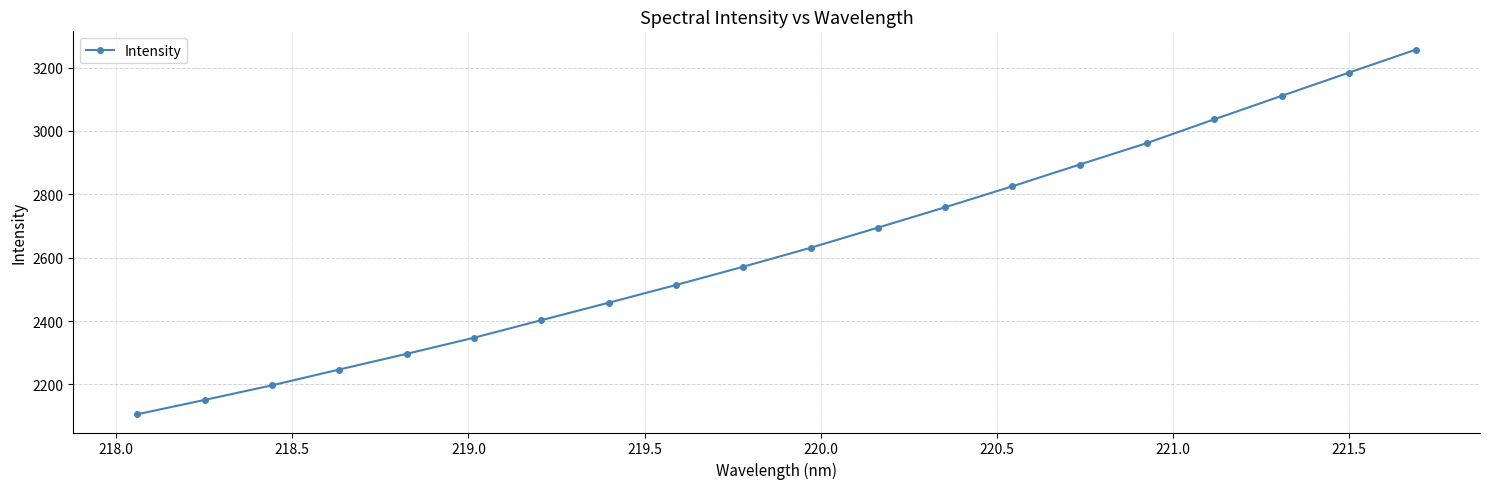

What is the value of the 8th point from the left?

2457.9